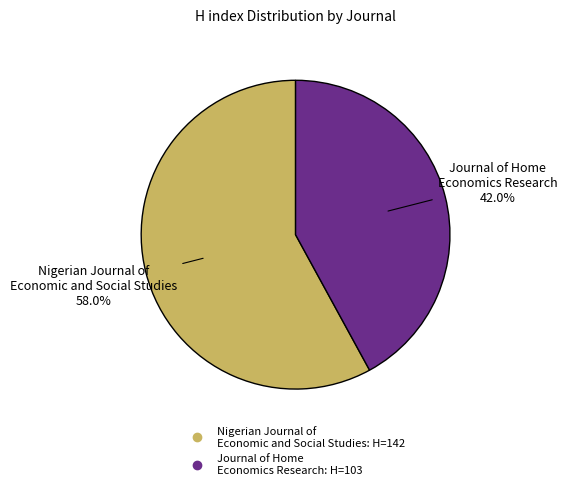

What is the largest slice in the pie chart?

Nigerian Journal of Economic and Social Studies